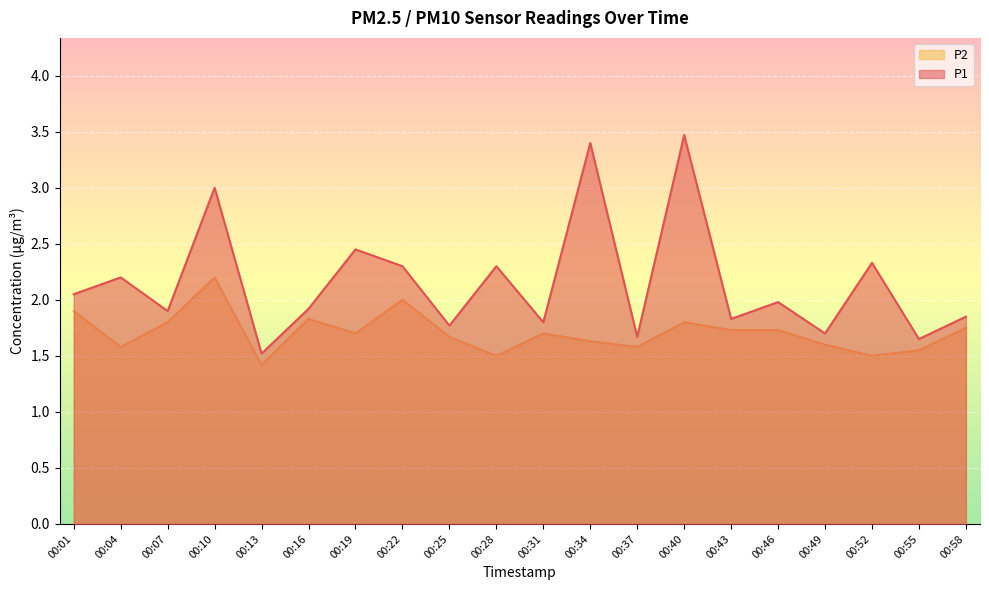

What are all the series names shown in the legend?

P2, P1